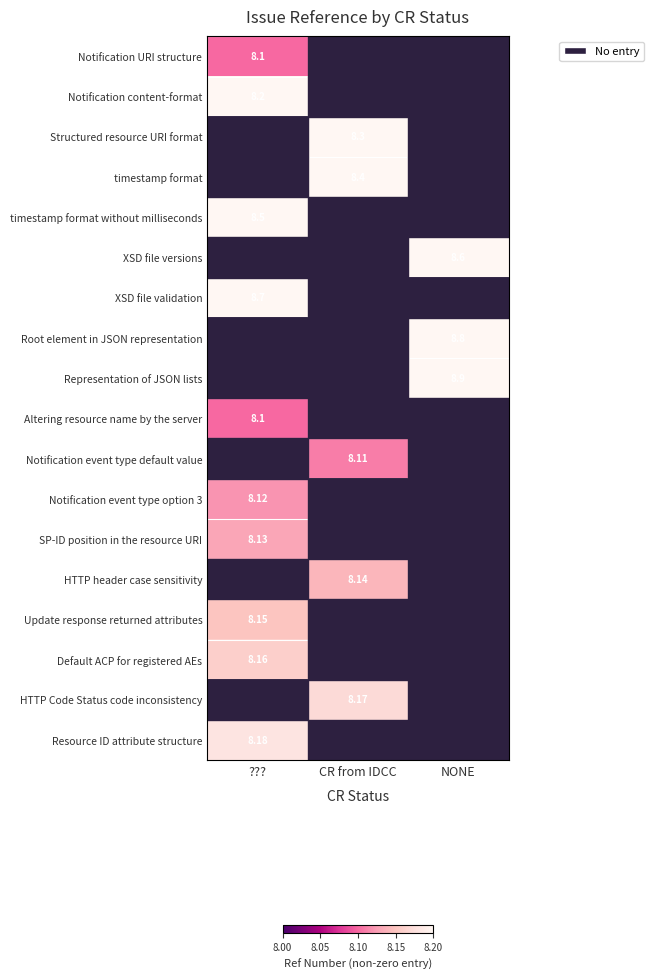

True or false: SP-ID position in the resource URI has a value of -4.7 at NONE.

False